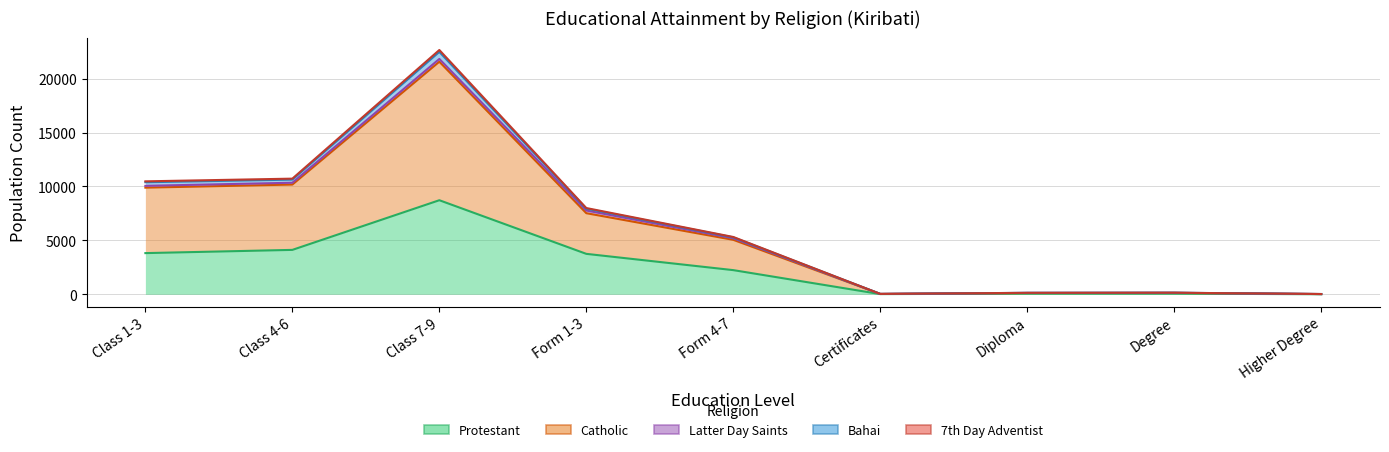

True or false: Protestant and Catholic intersect in this chart.

False